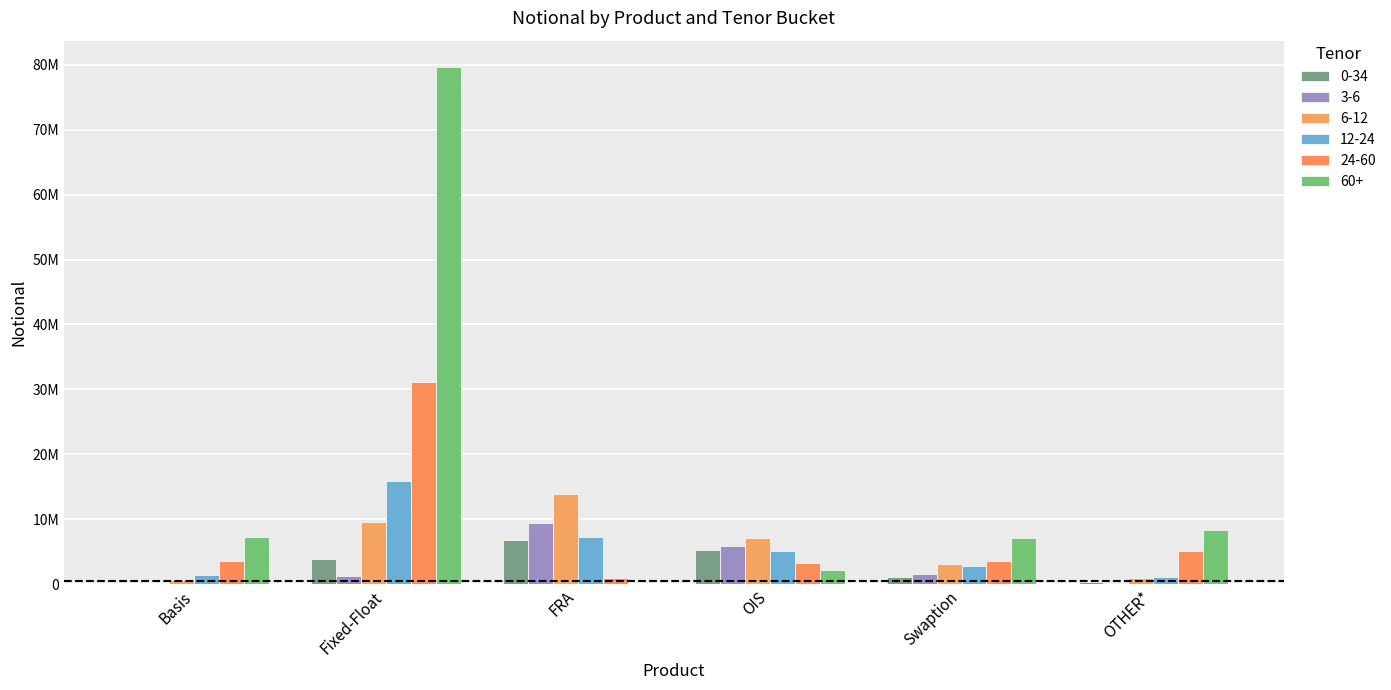

What position from the right is OTHER*?

1